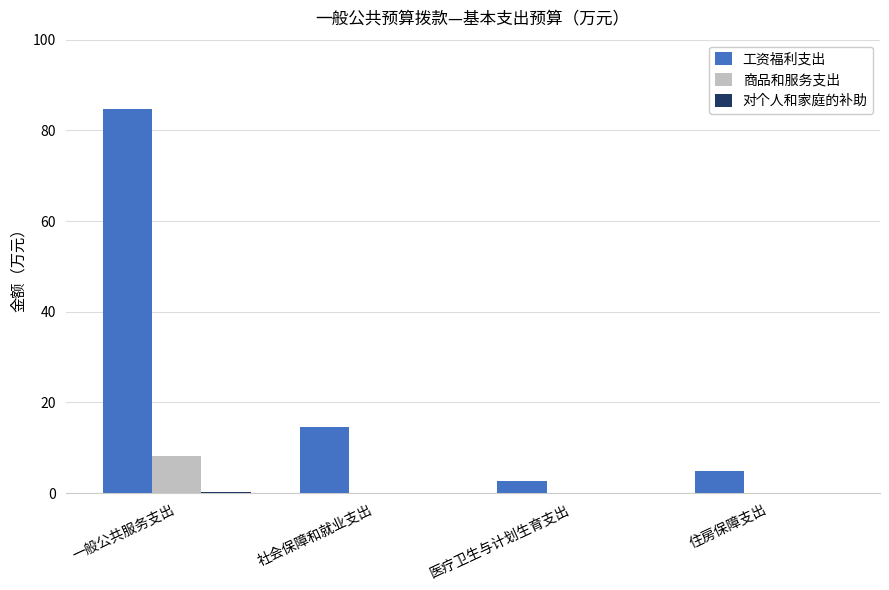

At which category is the sum across all series the highest?

一般公共服务支出